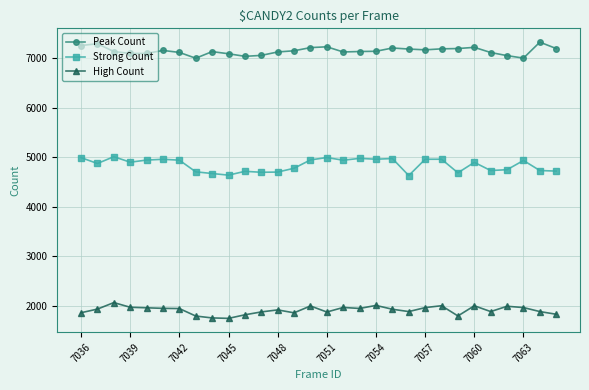

True or false: High Count has more than 0 interior local peaks.

True